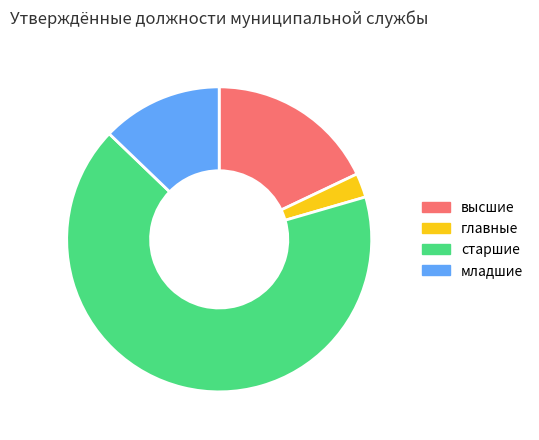

Approximately how many times larger is the value at младшие compared to главные?

5.0